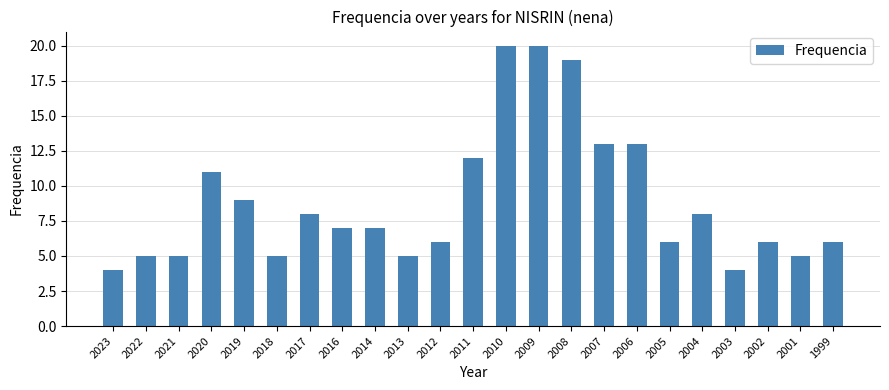

Reading left to right, list all the values displayed in this chart.

4	5	5	11	9	5	8	7	7	5	6	12	20	20	19	13	13	6	8	4	6	5	6